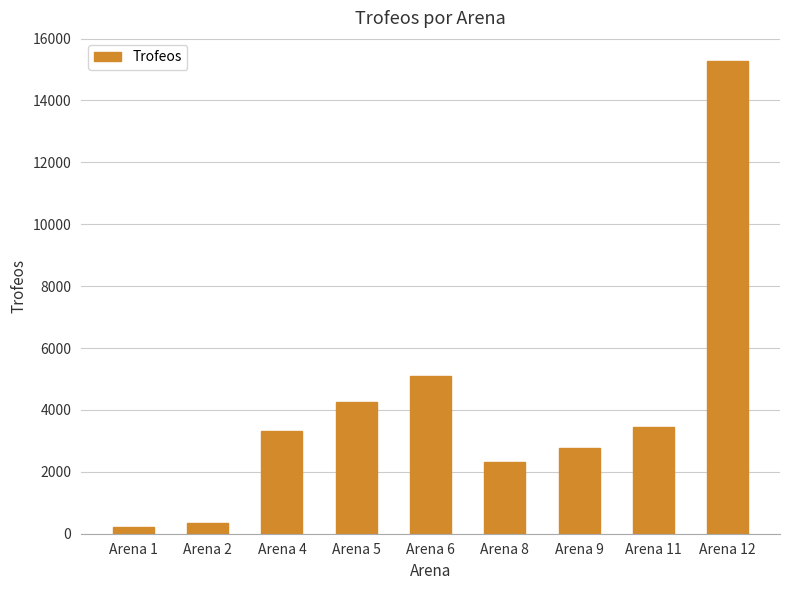

Is it true that the value at Arena 8 is 2312?

True